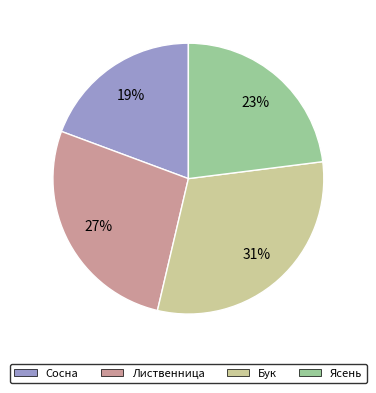

To the nearest percent, what is the average slice percentage?

25%